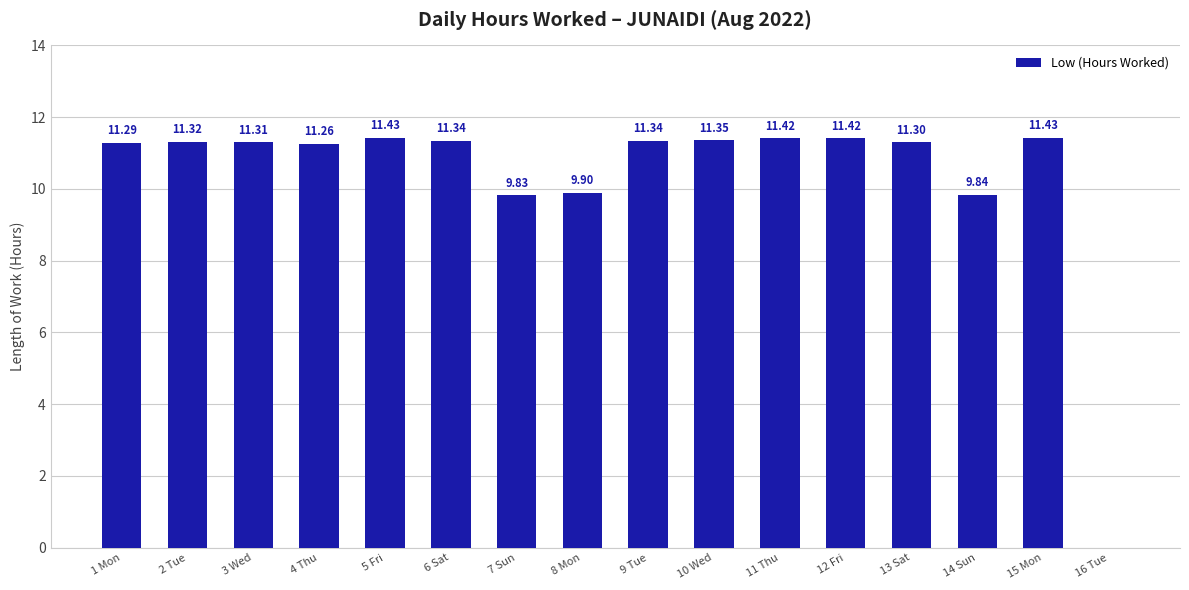

What is the sum of the values at 10 Wed and 4 Thu?

22.6